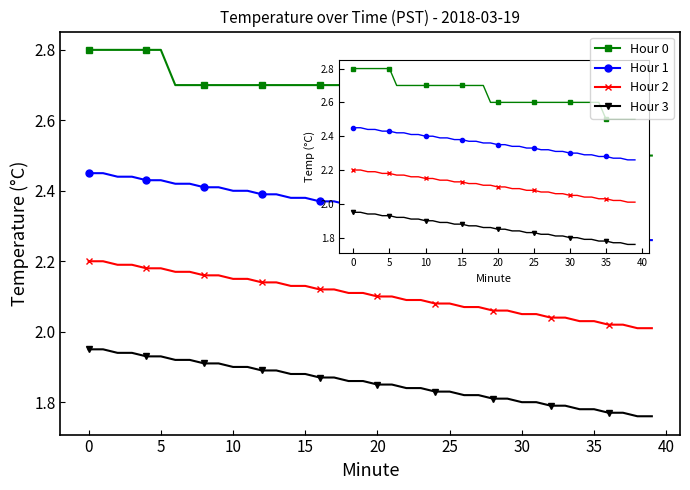

What is the maximum value for Hour 0?

2.8